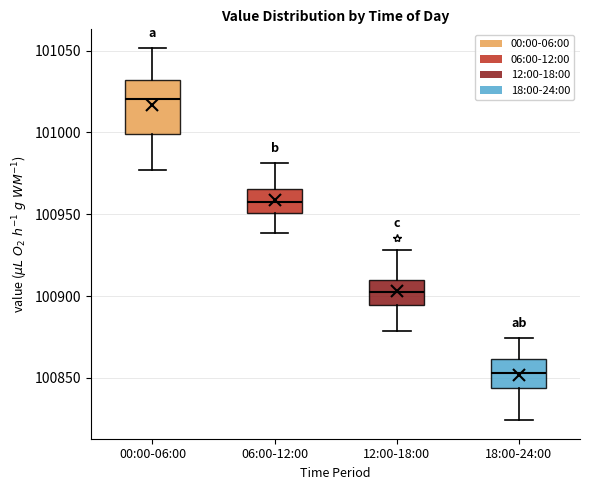

Comparing the boxes themselves (not the whiskers), which one is the tallest?

00:00-06:00